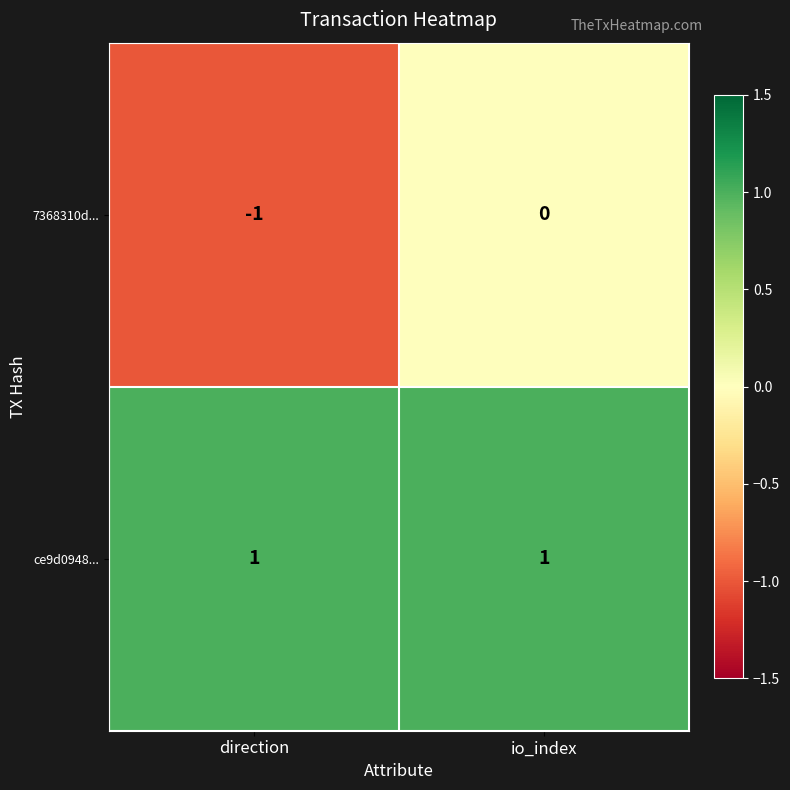

Rank the series at io_index from highest to lowest value.

ce9d0948..., 7368310d...